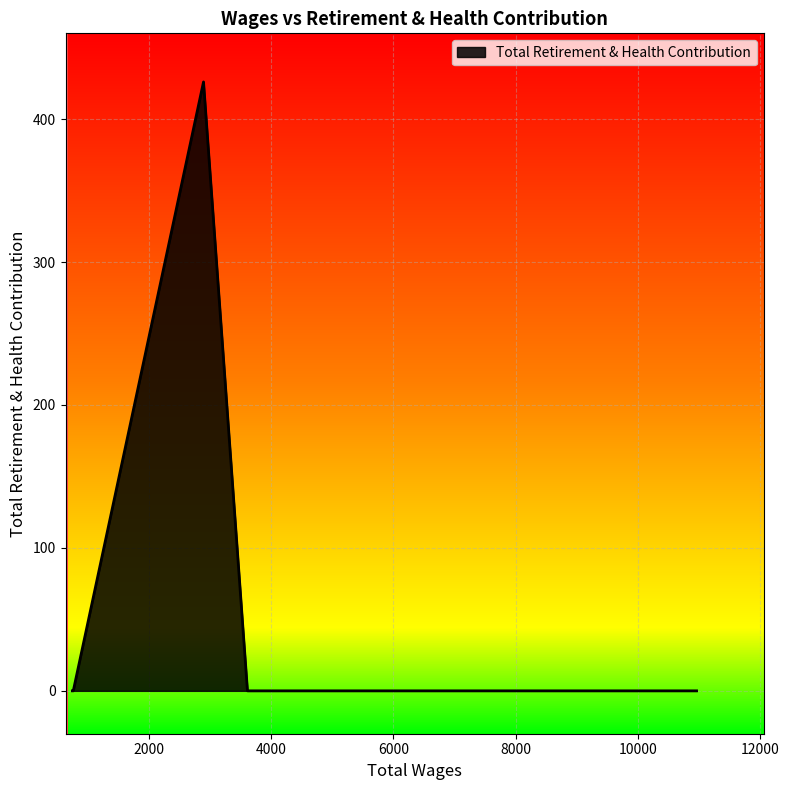

What is the average value?

71